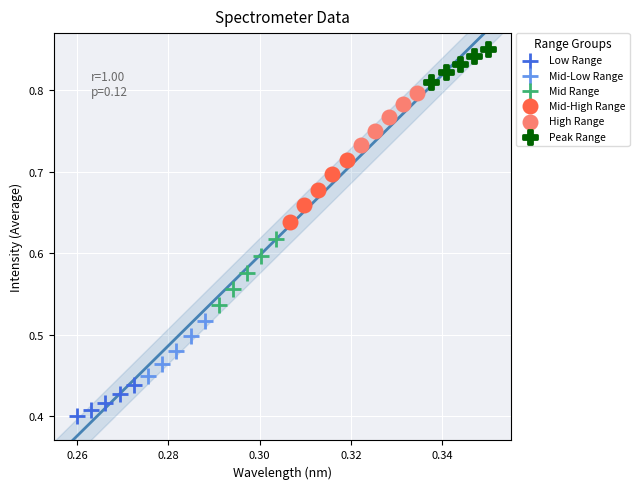

Which series has the widest spread of Y values?

Mid Range